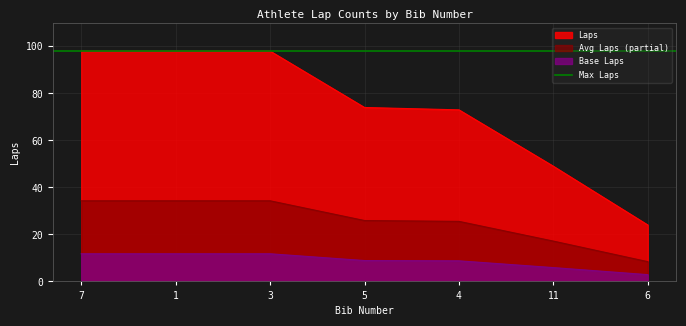

Reading left to right, what are all the values shown in this chart?

7=98	1=98	3=98	5=74	4=73	11=49	6=24